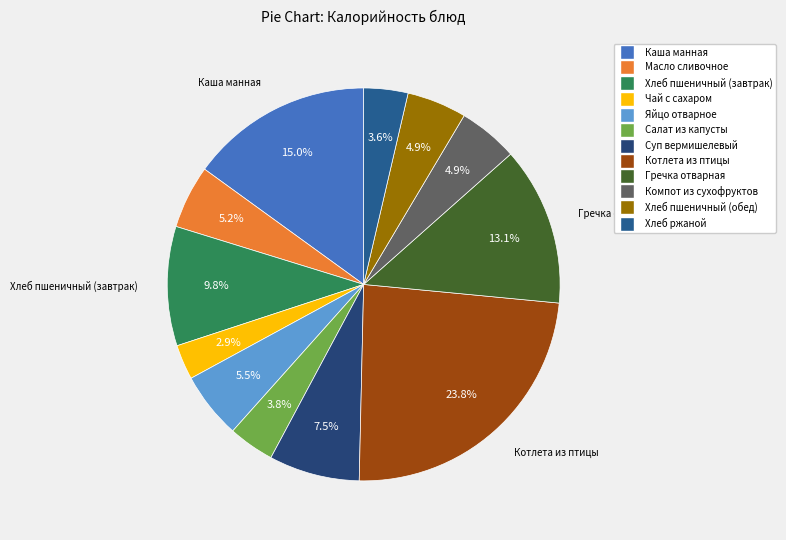

What is the largest slice in the pie chart?

Котлета из птицы